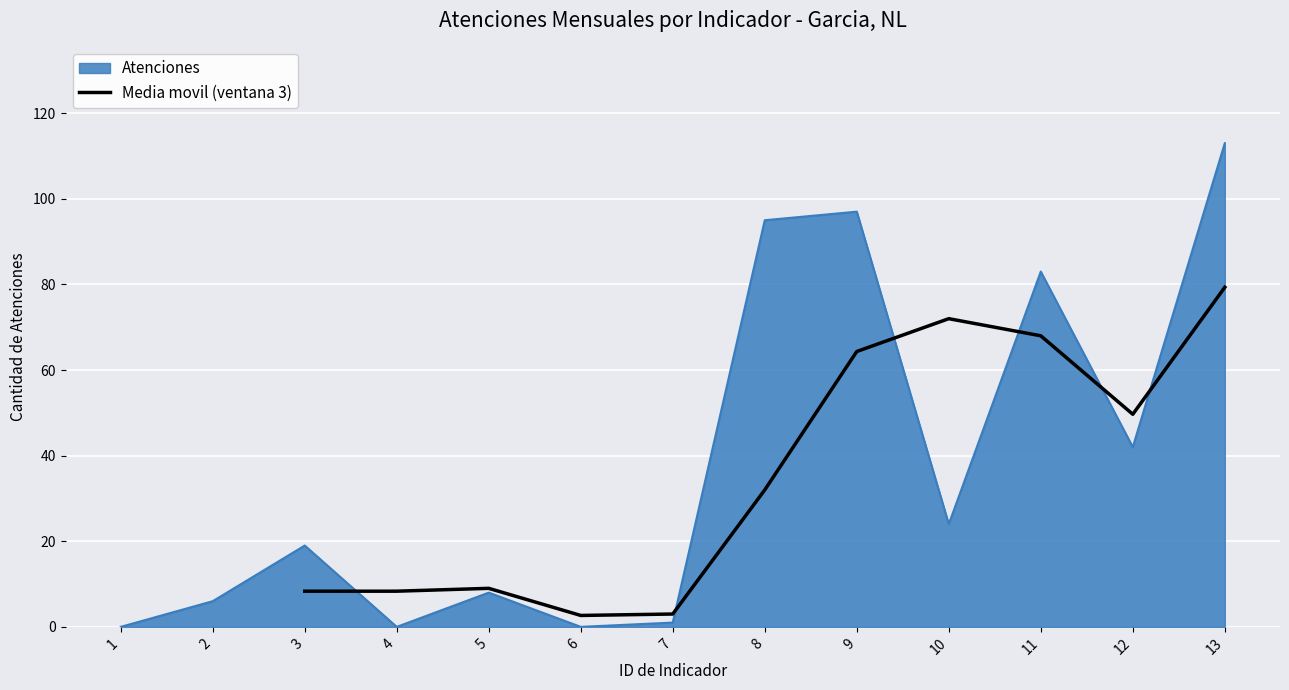

Is it true that Media movil (ventana 3) equals 10.8 at 8?

False